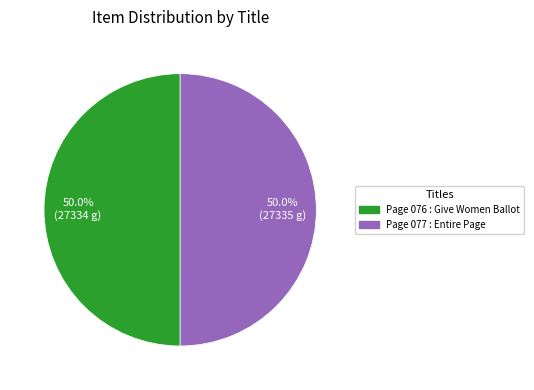

To the nearest percent, what portion does Page 076 : Give Women Ballot represent?

50%